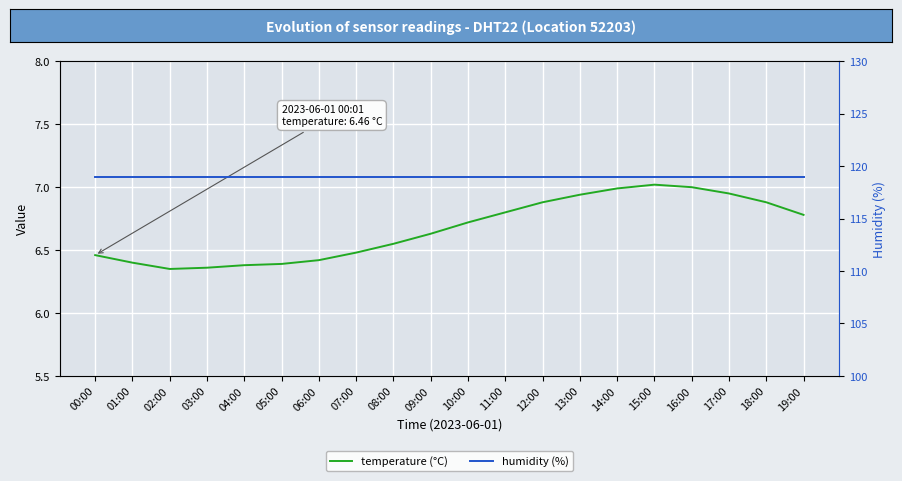

What is the label of the 9th point from the left?

08:00